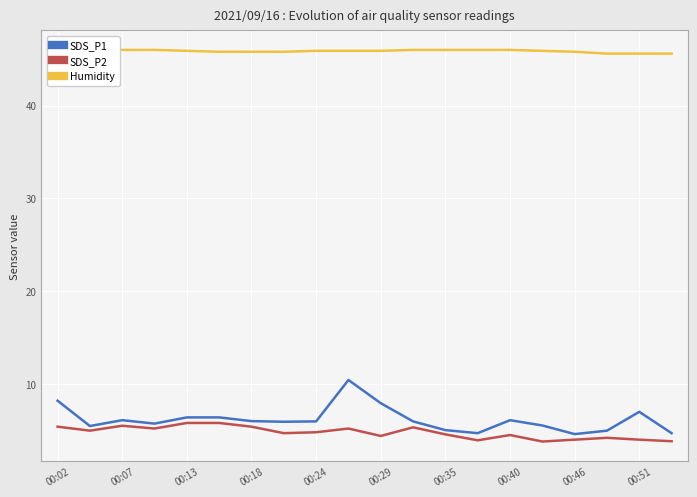

The SDS_P1 series shows 12.2 at 00:29. True or false?

False